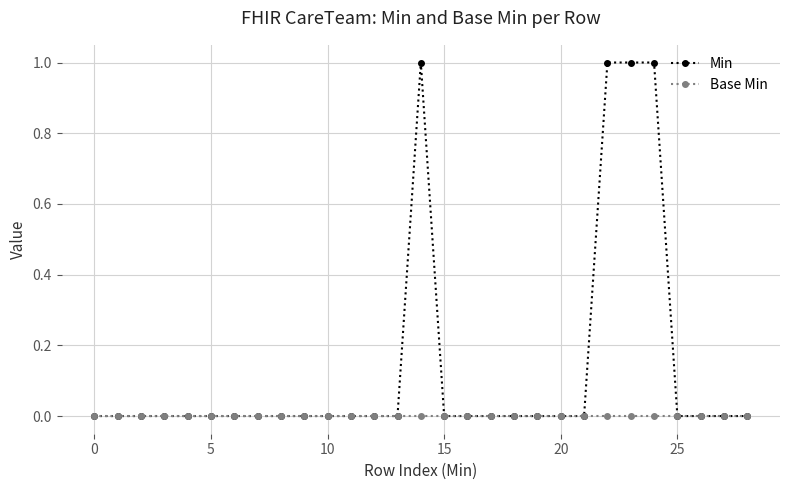

Which series has the largest range (max minus min)?

Min